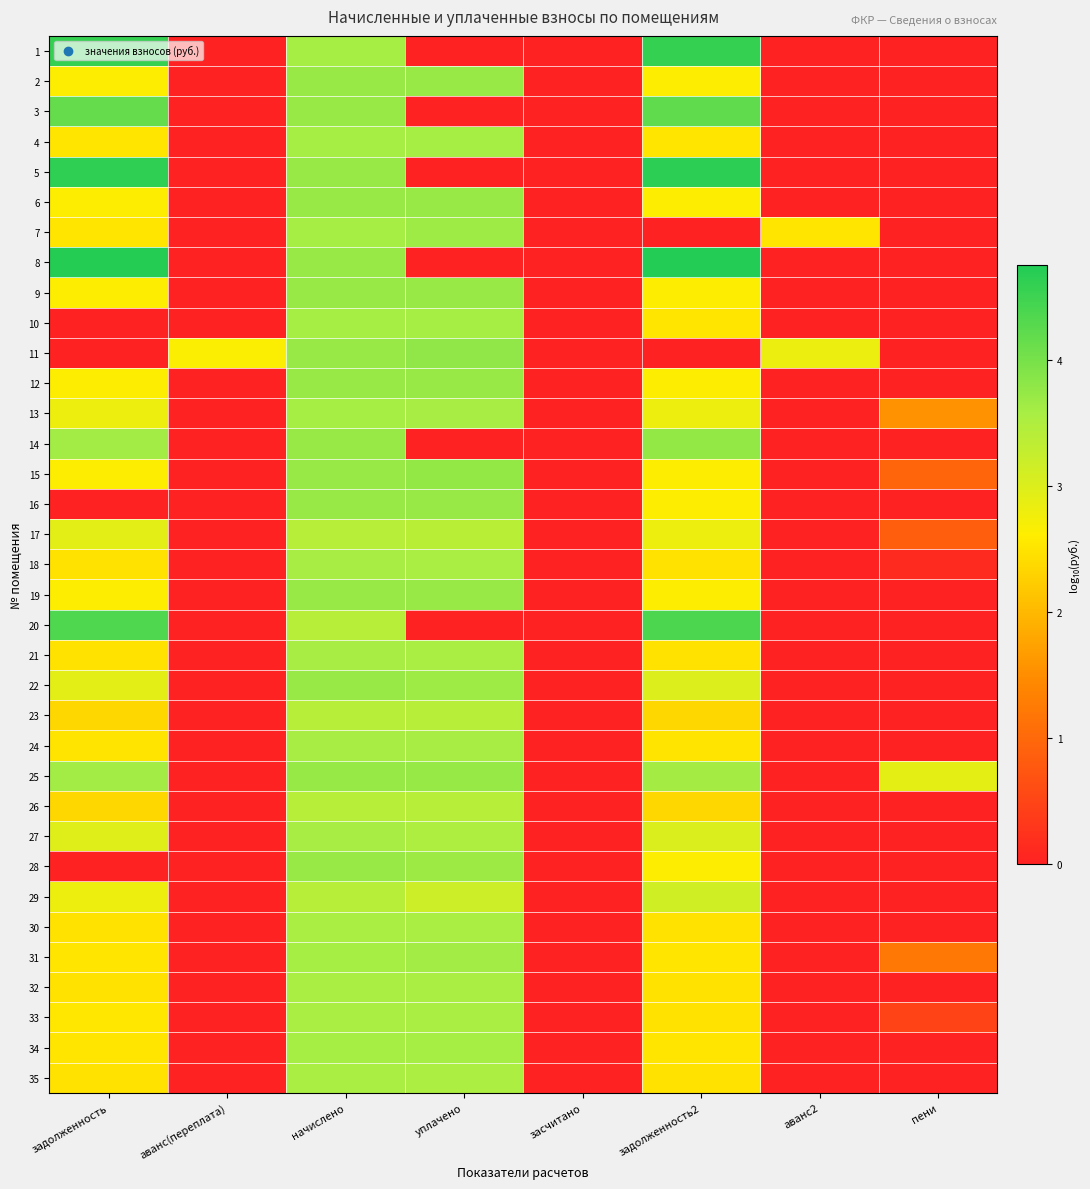

What is the spread (max minus min) of values at задолженность2?

6.8